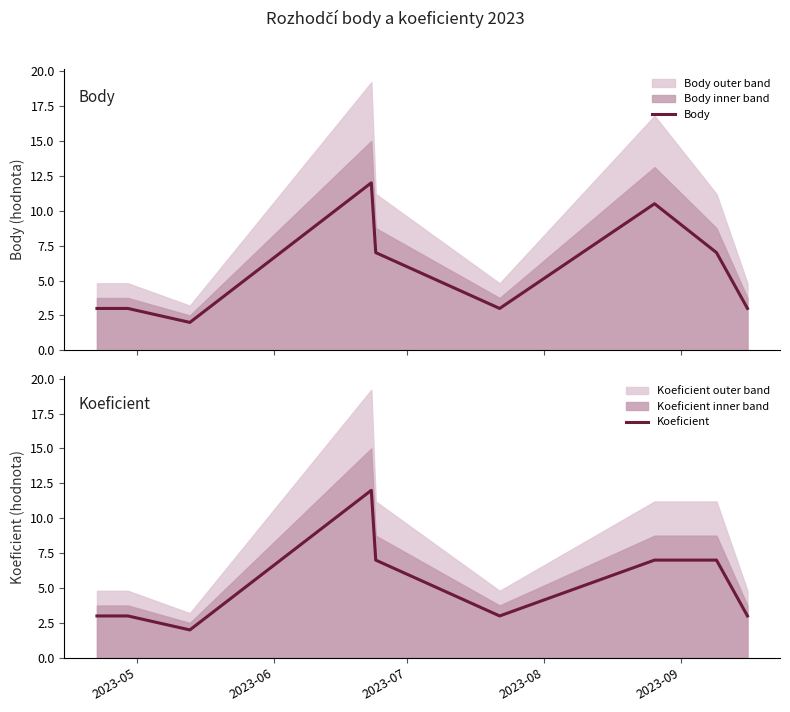

What is the difference between the maximum and minimum values in the Body series?

10.0